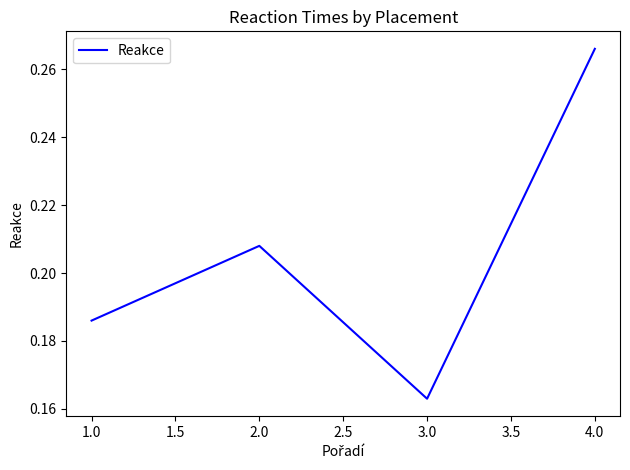

Is this an area chart (filled region under the line)?

No